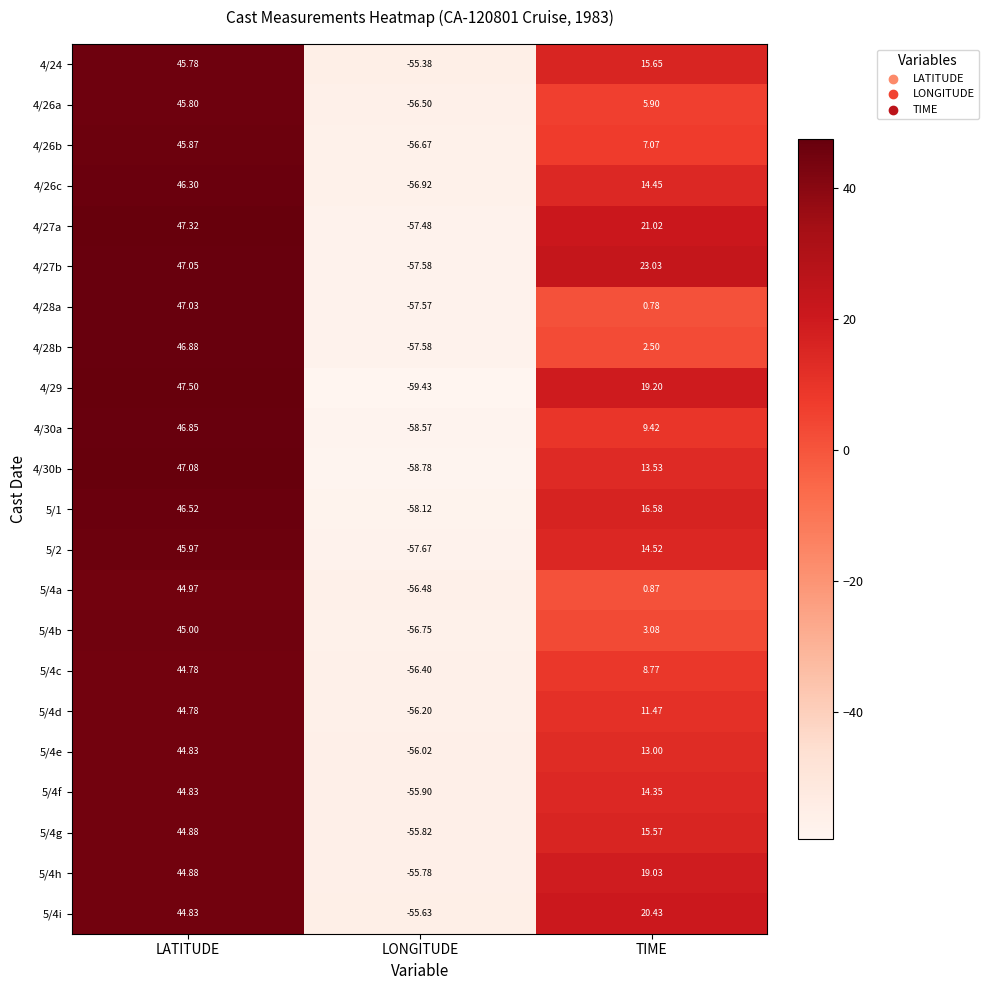

List the labels in order of 5/4f value, largest first.

LATITUDE, TIME, LONGITUDE